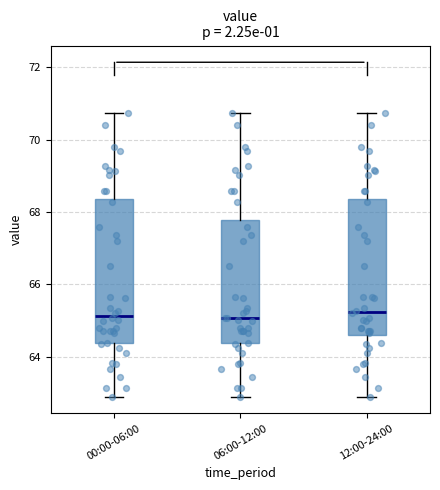

Reading left to right, transcribe this box plot: for each box, give where its median line is, the range the box spans, and where its two whiskers end, as read against the y-axis. The values are not printed on the chart, so give them approximately, as read against the axis.

00:00-06:00: median 65.2, box 64.4 to 68.4, whiskers 63.0 to 70.8
06:00-12:00: median 65.0, box 64.4 to 67.8, whiskers 63.0 to 70.8
12:00-24:00: median 65.2, box 64.6 to 68.4, whiskers 63.0 to 70.8